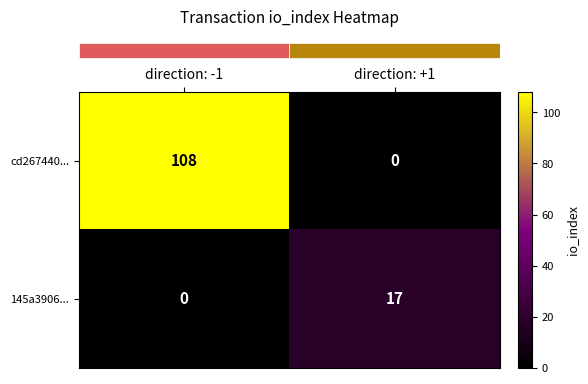

Reading left to right, what are all the values shown in this chart?

cd267440...: 108	0
145a3906...: 0	17